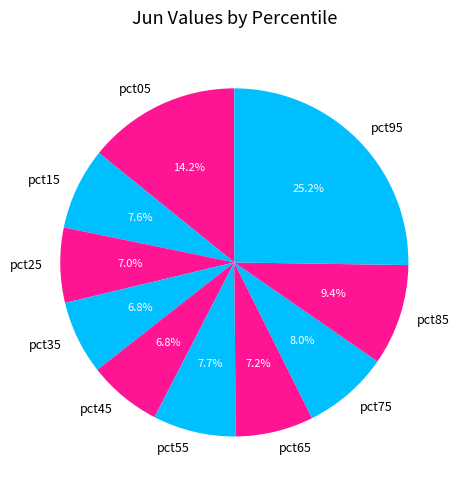

What is the largest slice in the pie chart?

pct95